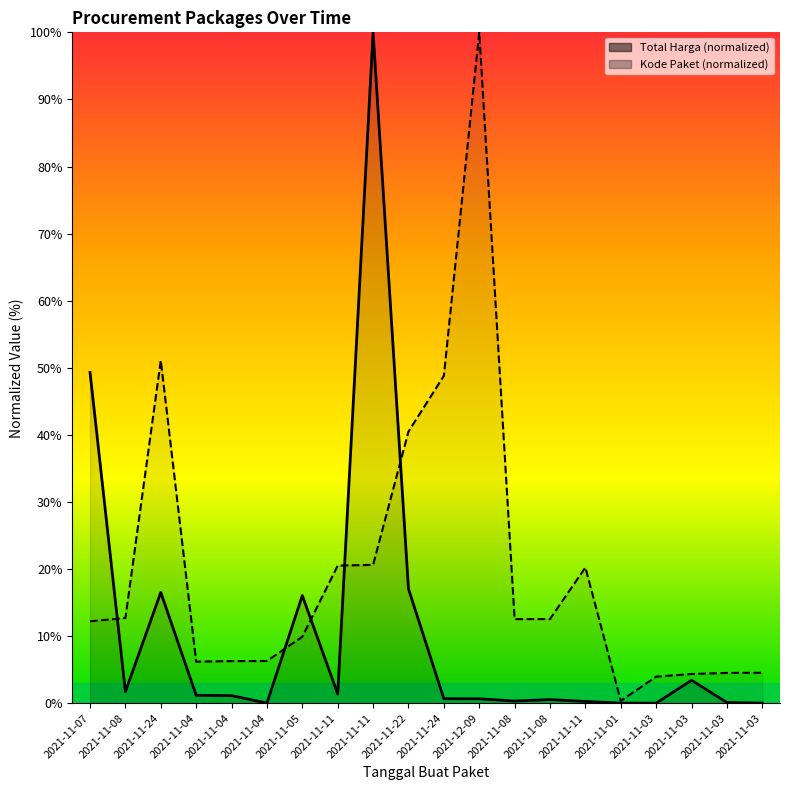

What is the label of the 11th point from the right?

2021-11-22